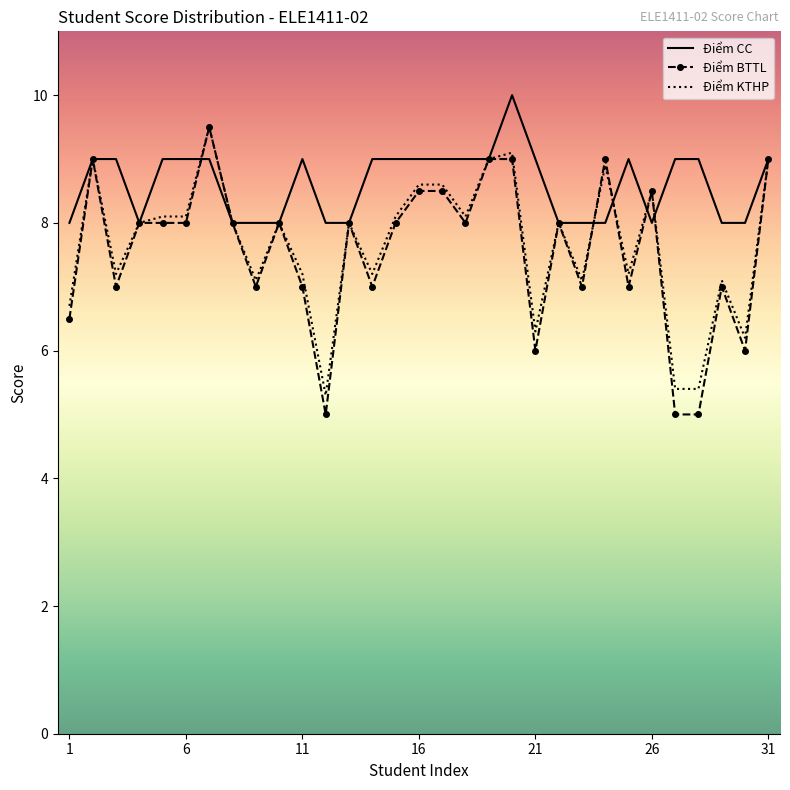

True or false: Điểm KTHP has more than 2 points higher than both neighbors.

True